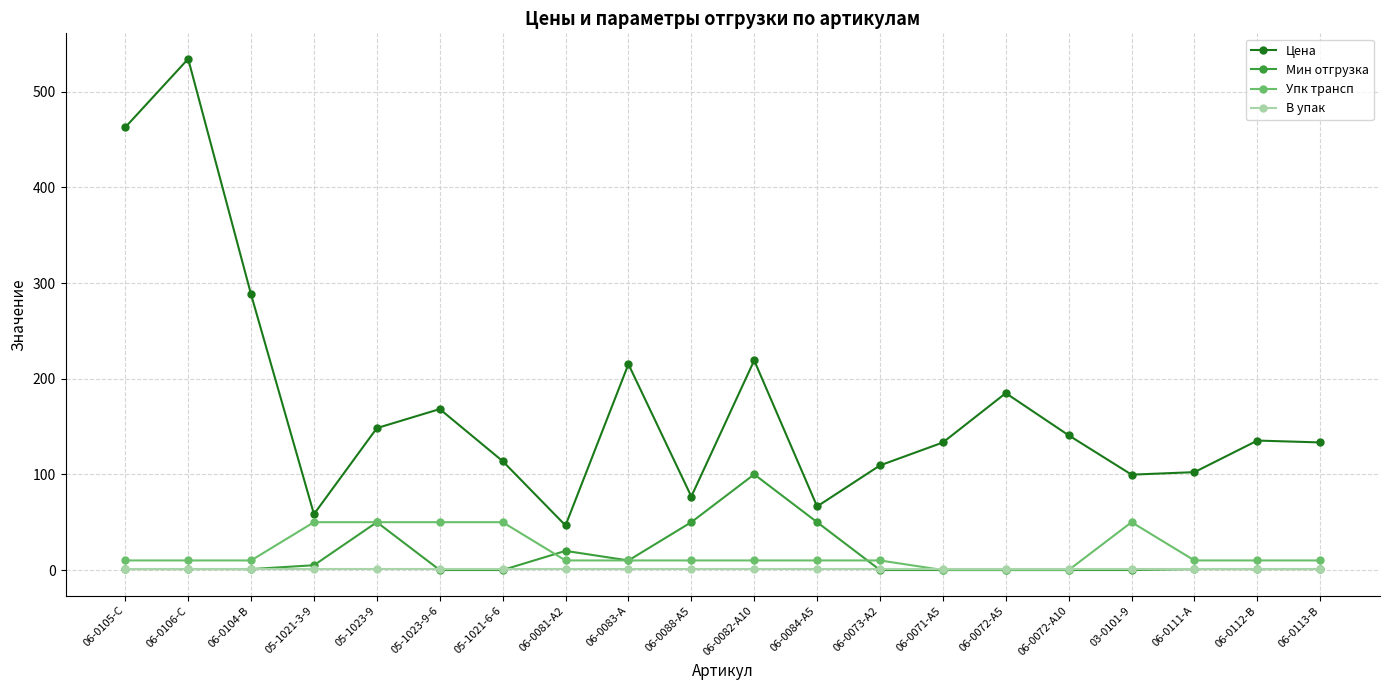

What is the label of the 20th point from the right?

06-0105-C